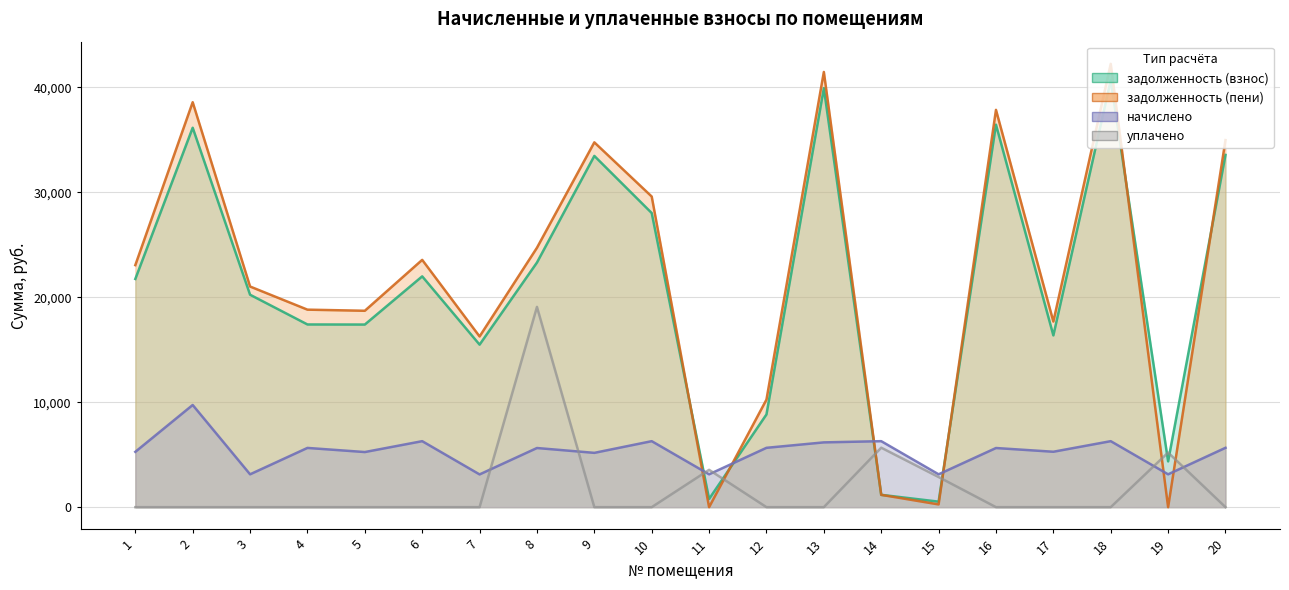

Which series has the largest total across all categories?

задолженность (пени)